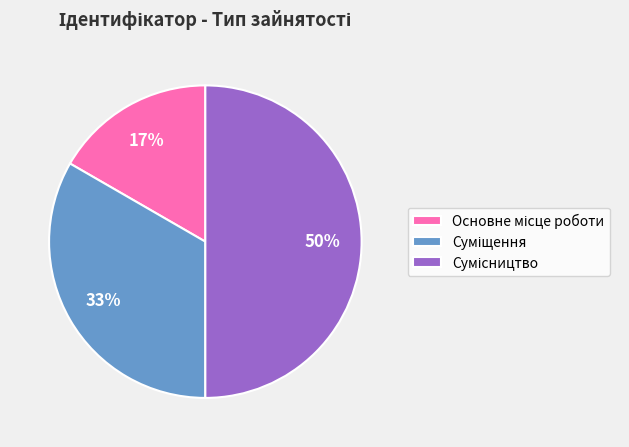

To the nearest percent, what is the difference between the largest and smallest slice percentages?

33%